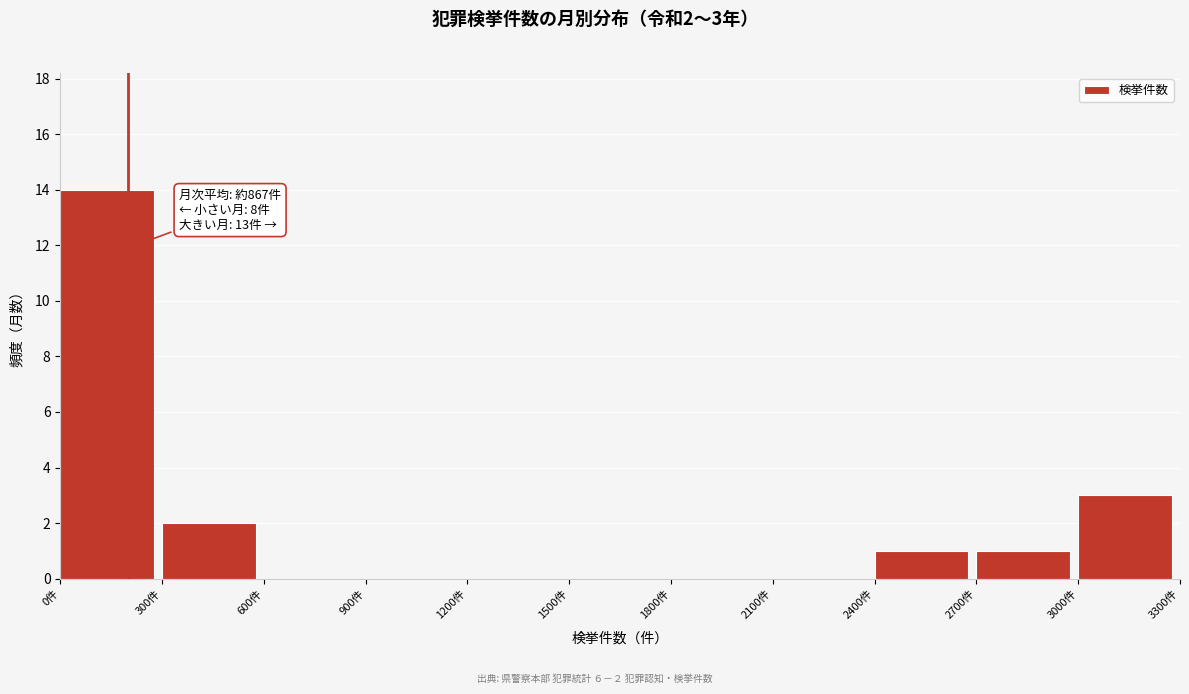

Which range on the x-axis has the tallest bar?

0 to 300